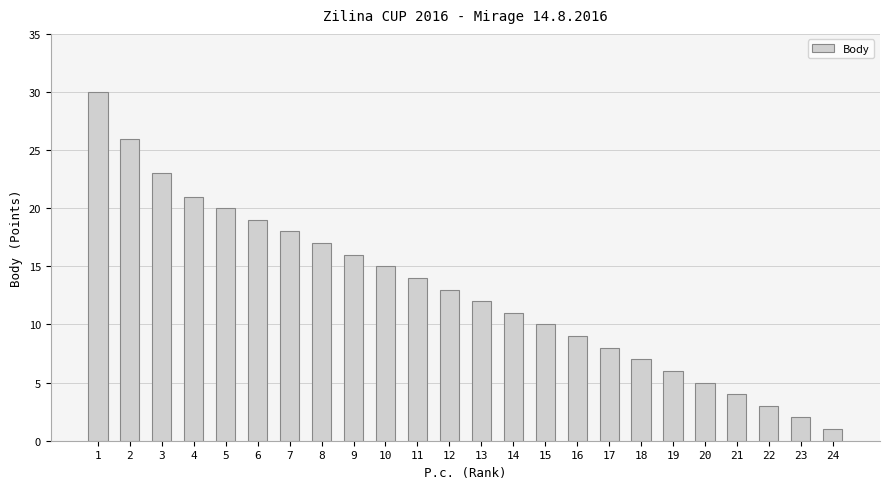

What is the value of the 4th bar from the left?

21